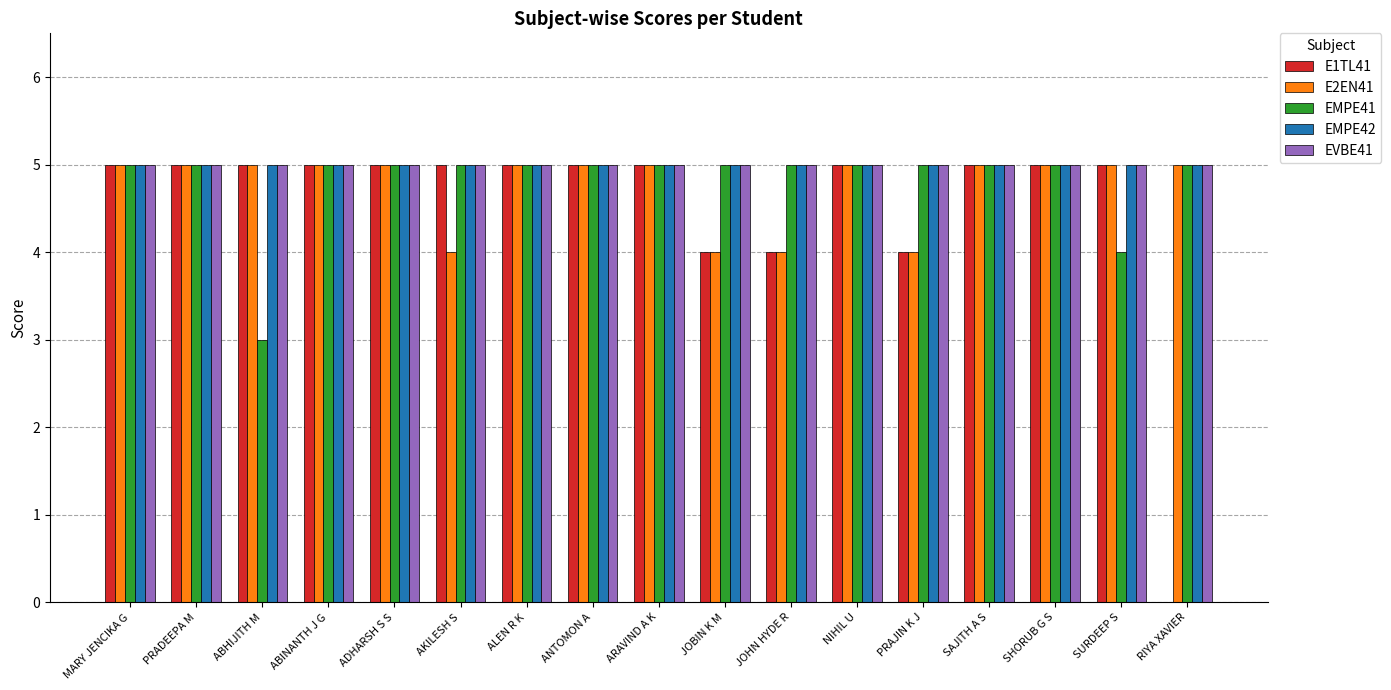

What is the sum of all E1TL41 values?

77